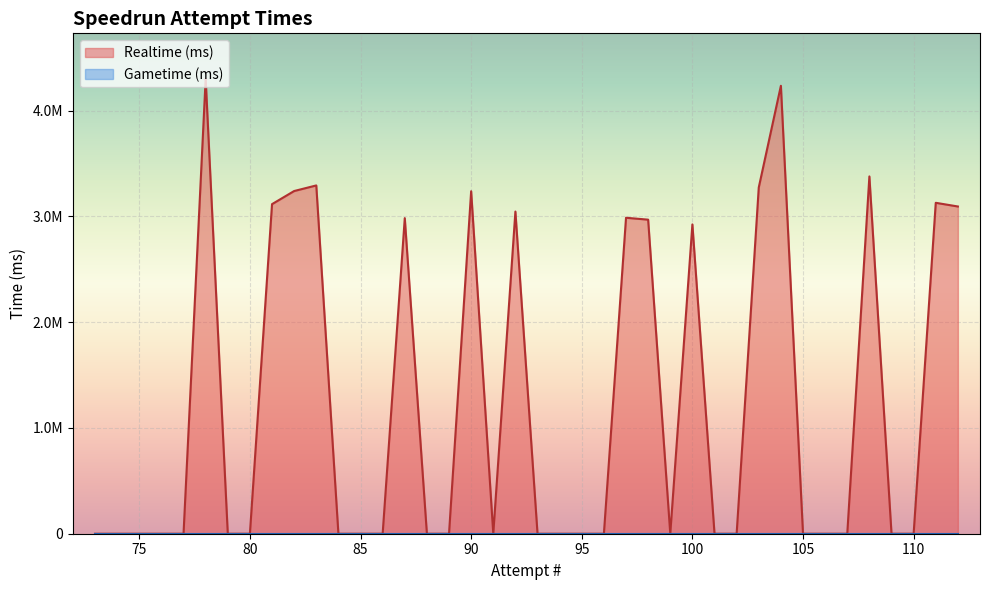

True or false: Realtime (ms) and Gametime (ms) intersect in this chart.

False